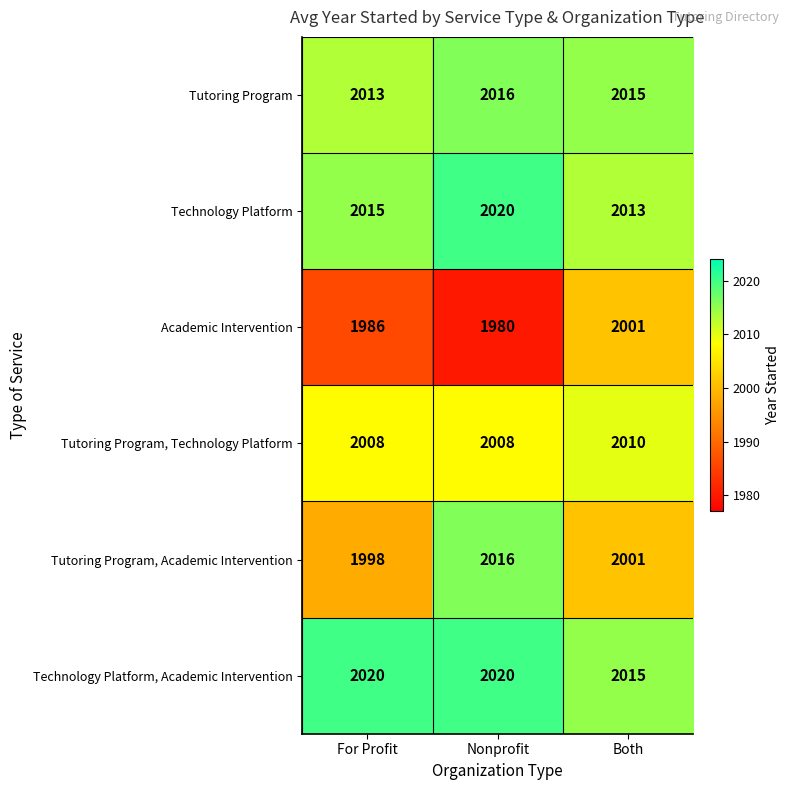

What is the difference between the Tutoring Program, Academic Intervention values at For Profit and Nonprofit?

18